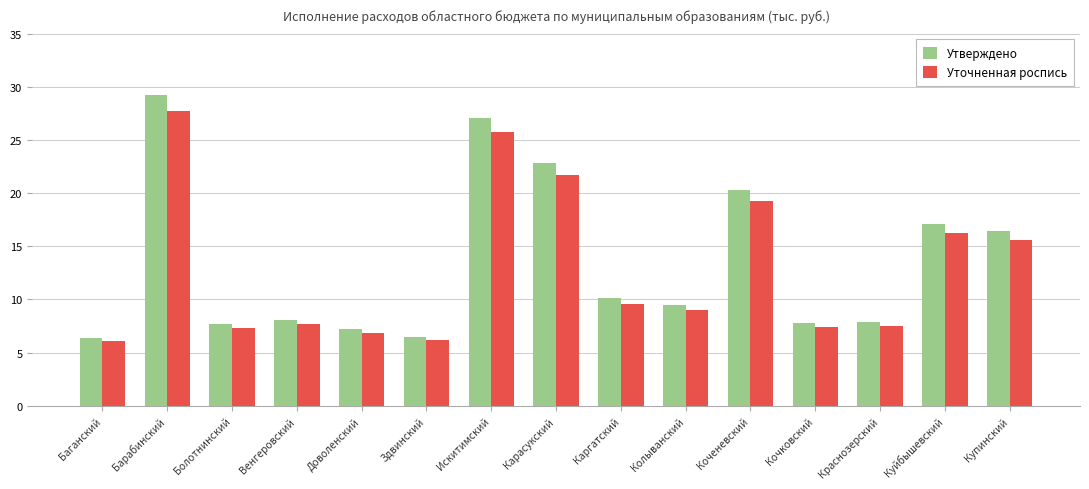

Which category has the highest value across all series?

Барабинский